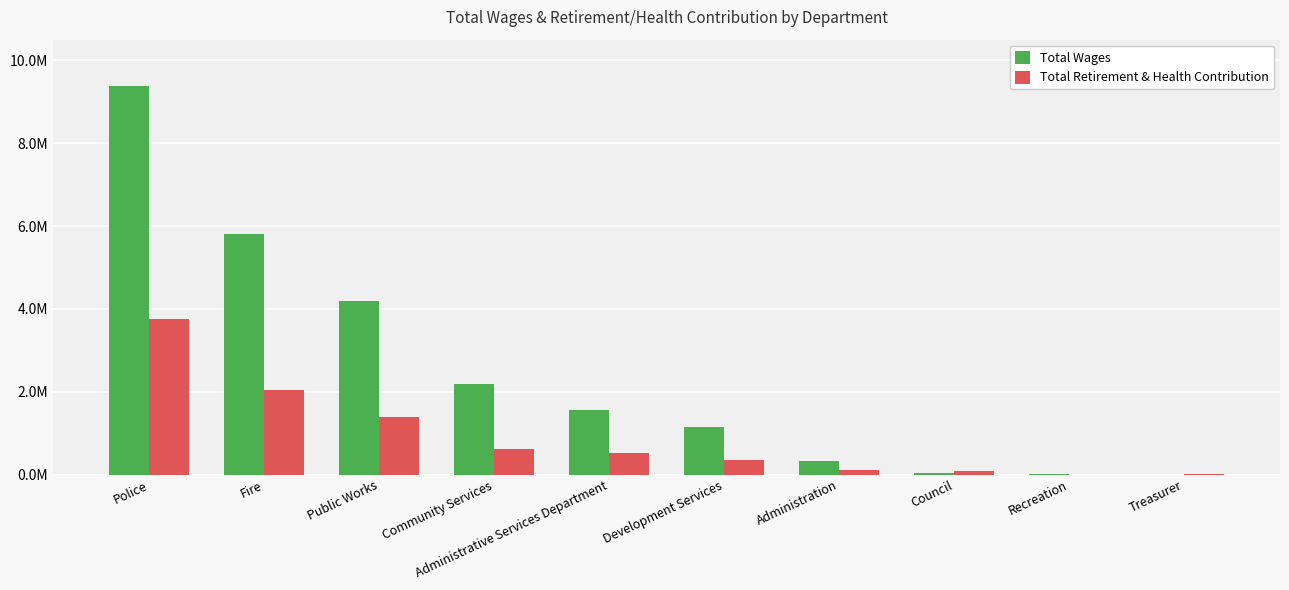

Are the bars horizontal?

No